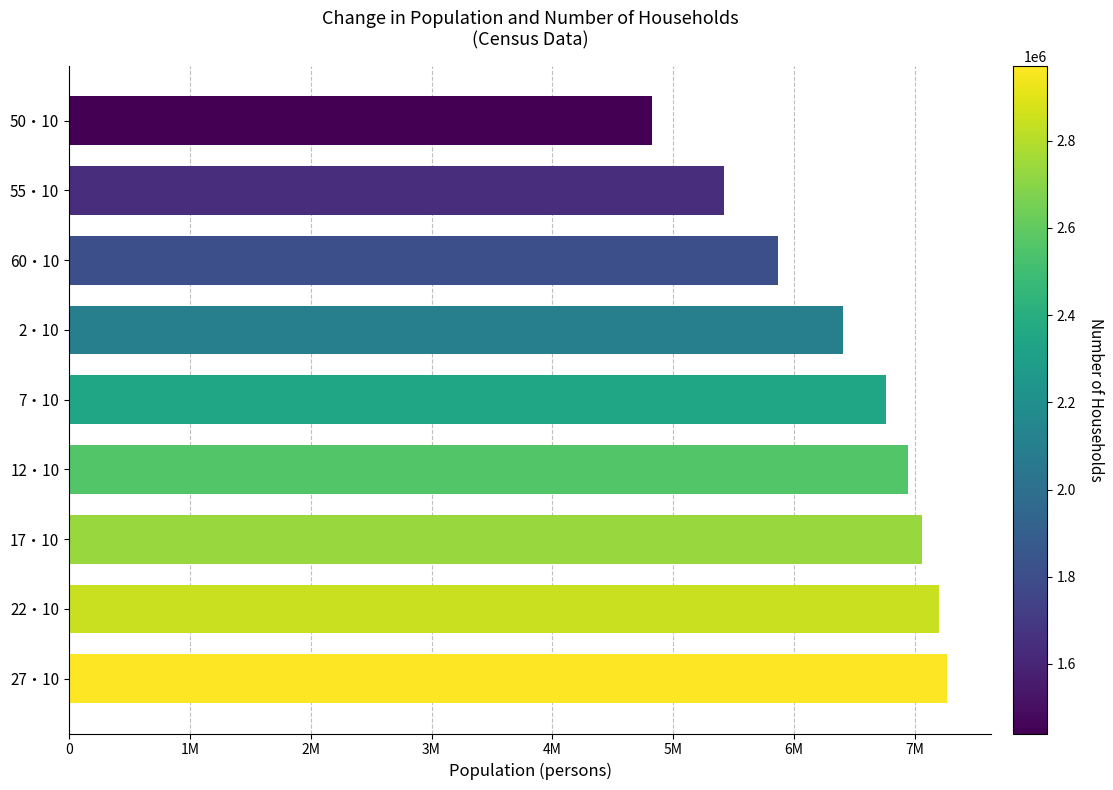

List the labels in order of value, largest first.

27・10, 22・10, 17・10, 12・10, 7・10, 2・10, 60・10, 55・10, 50・10